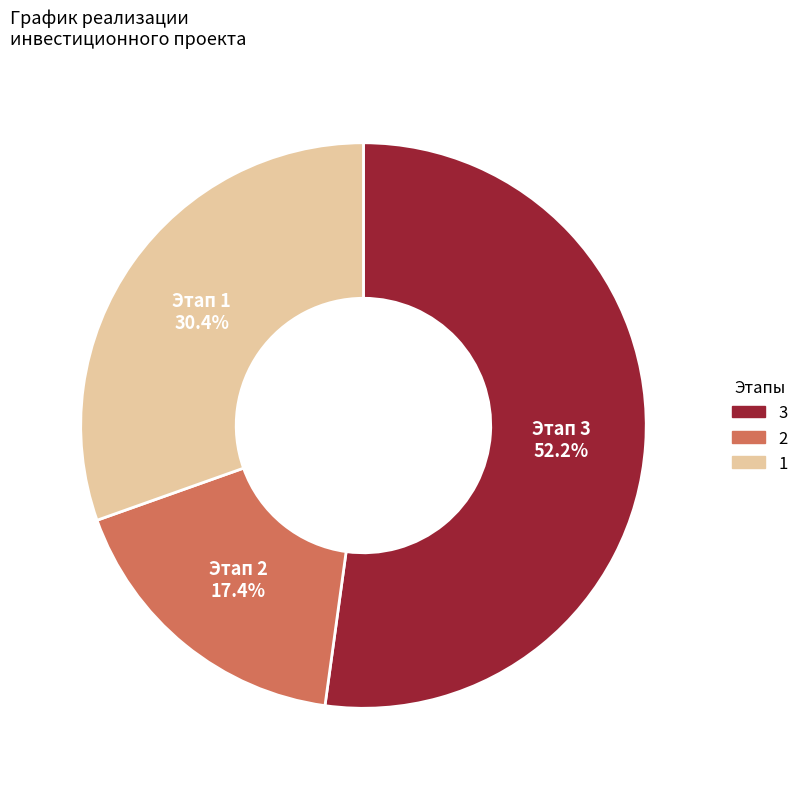

Is there any slice that represents more than half of the pie?

Yes